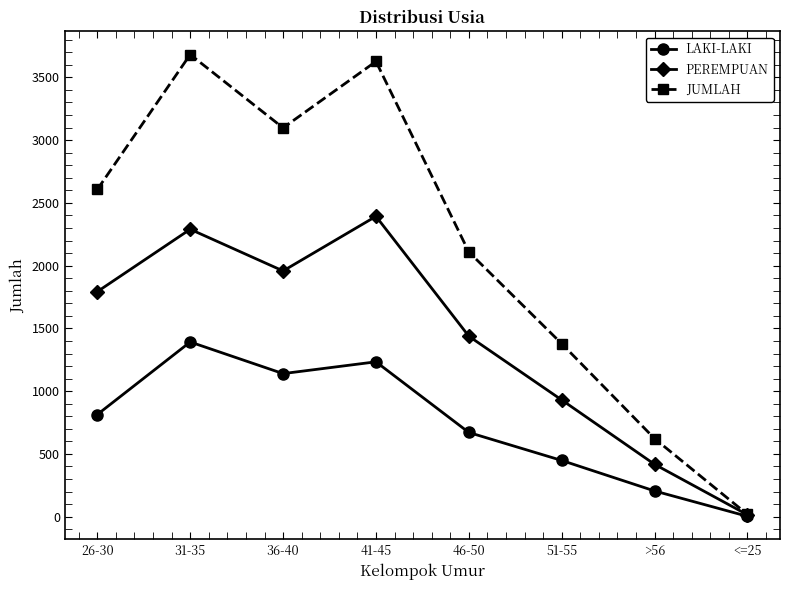

What are all the series names shown in the legend?

LAKI-LAKI, PEREMPUAN, JUMLAH